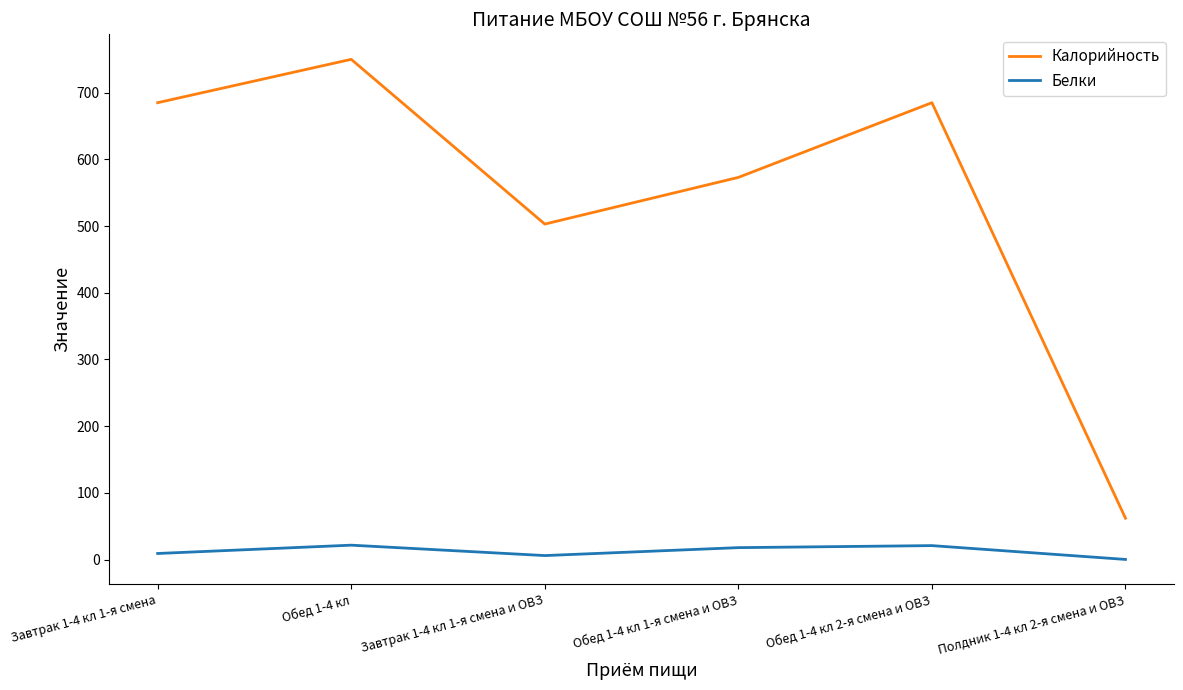

Which series has the largest total across all categories?

Калорийность